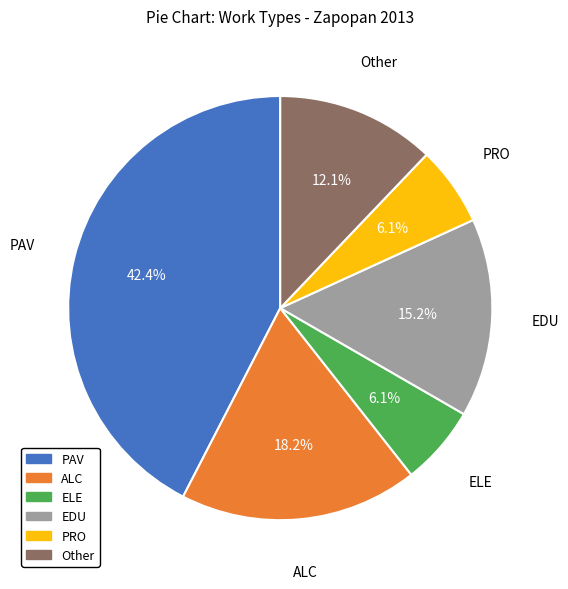

What is the largest slice in the pie chart?

PAV